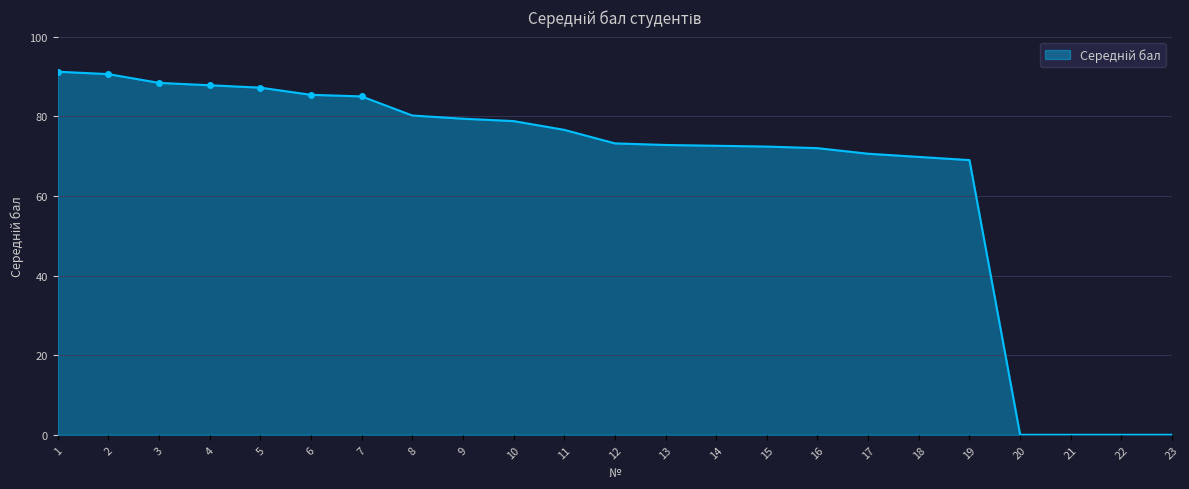

The value at 4 is 87.8. True or false?

True